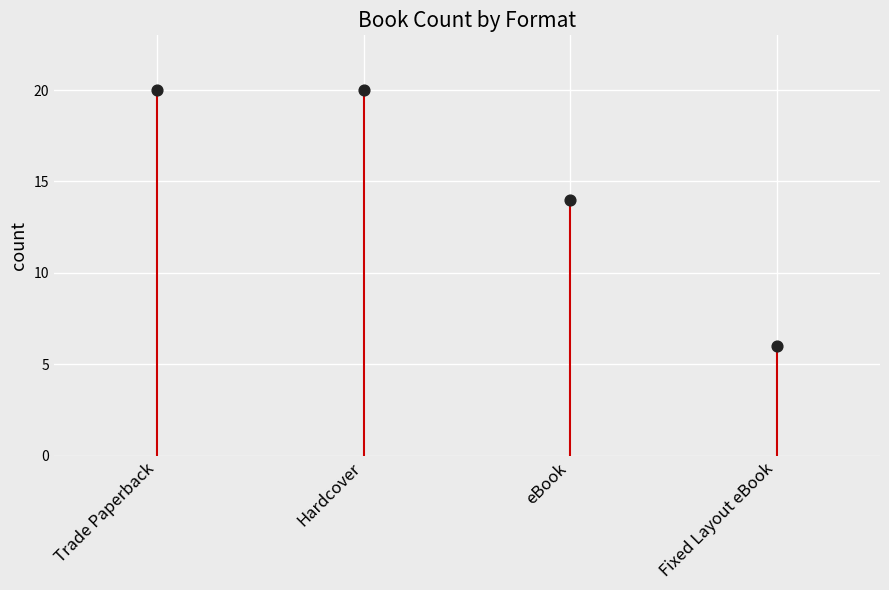

What is the range of Y values (max minus min)?

14